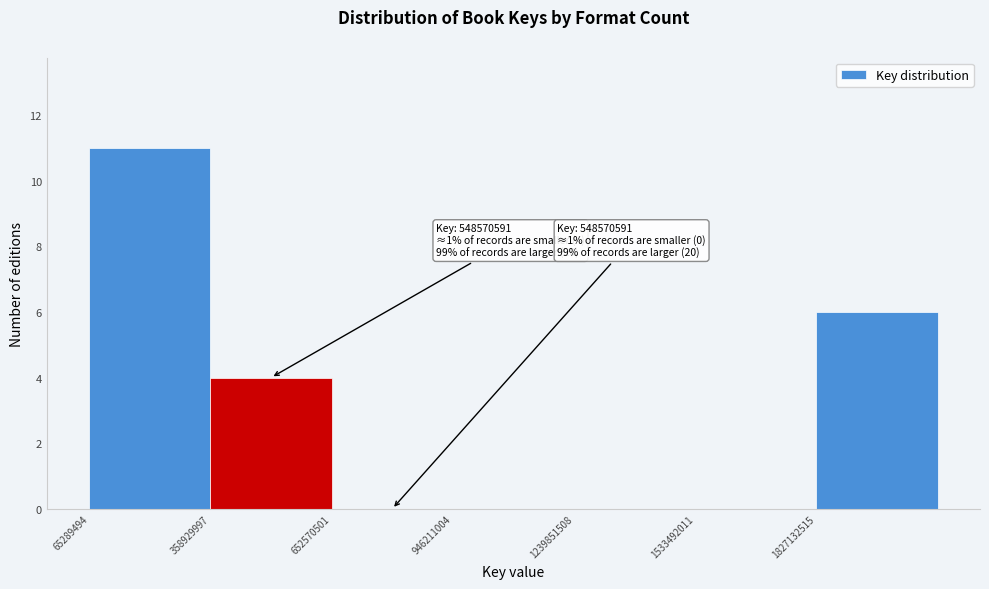

Which range on the x-axis has the tallest bar?

50000000 to 350000000